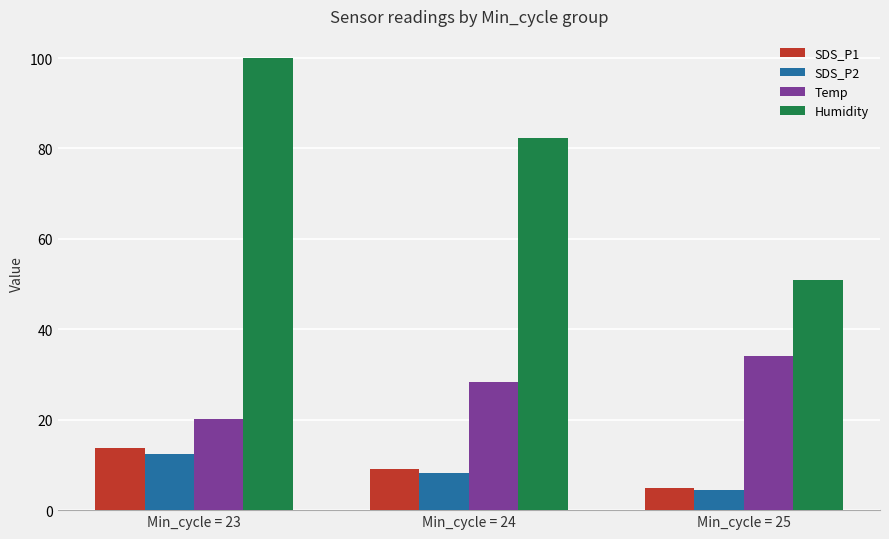

What is the value of the Temp bar at the 1st from the left?

20.1